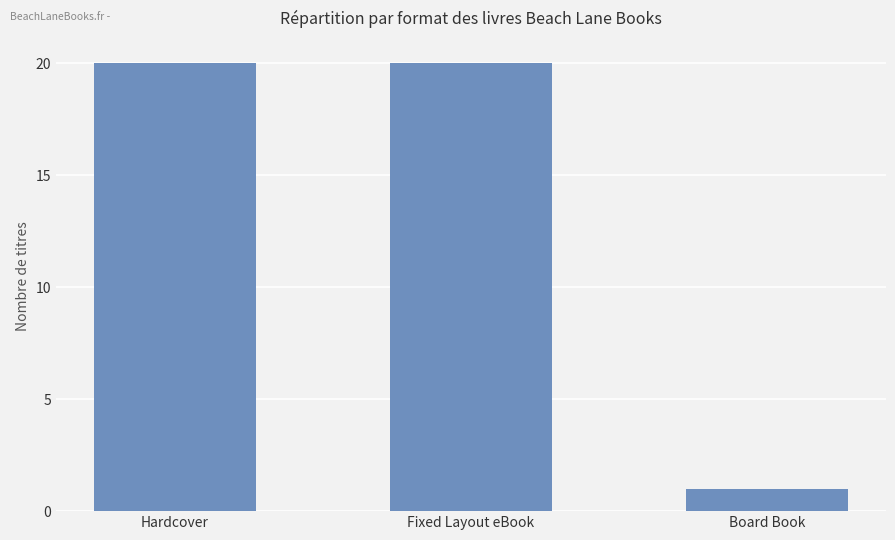

What is the average value?

14